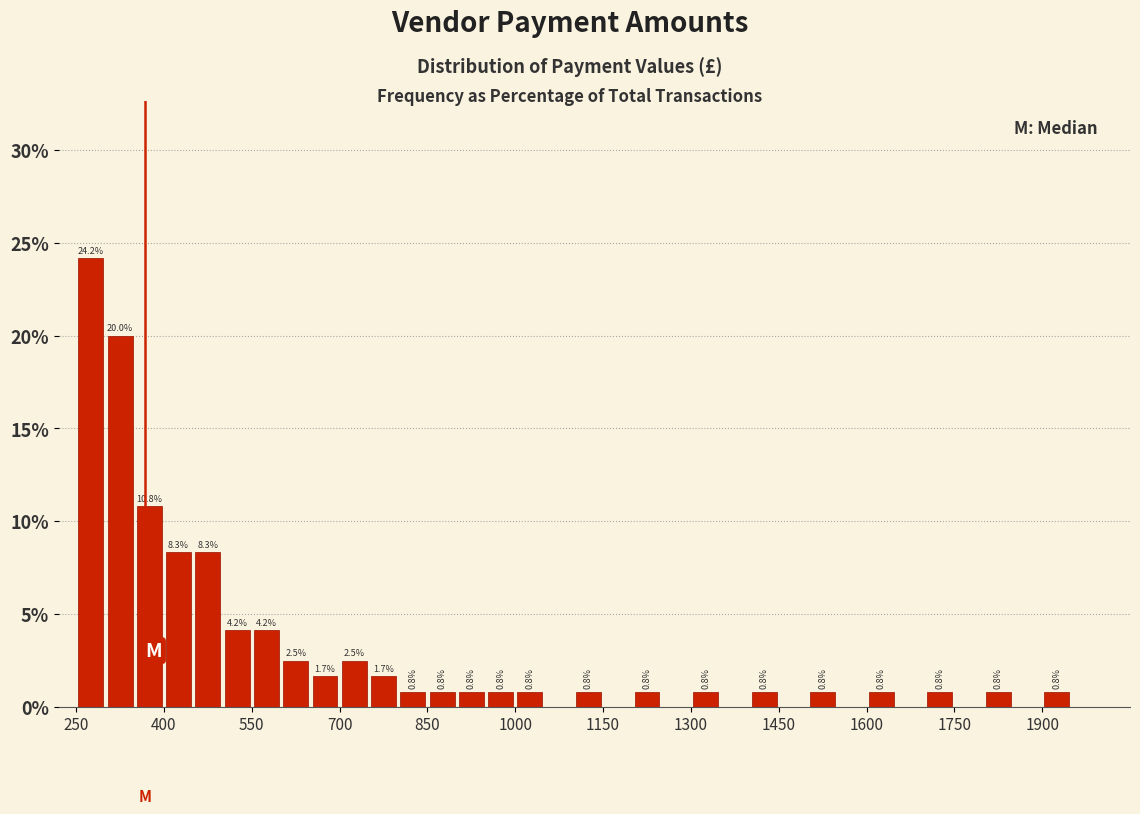

Read against the x-axis, roughly where is the centre of the tallest bar?

280